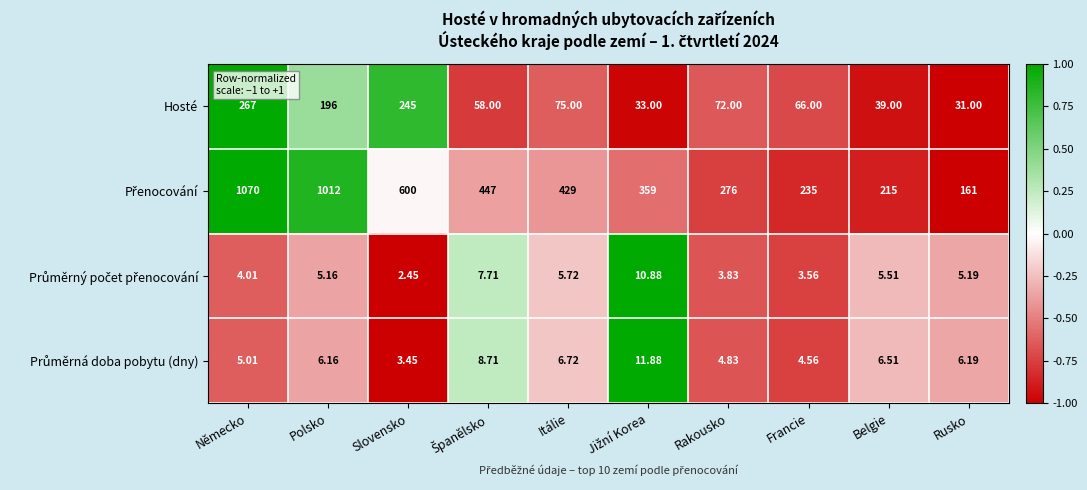

What is the total value across all series at Německo?

1346.0